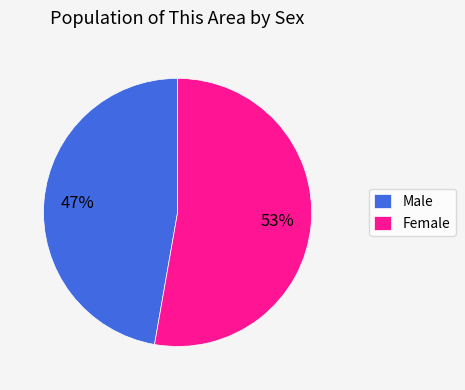

Approximately how many times larger is the value at Male compared to Female?

0.9